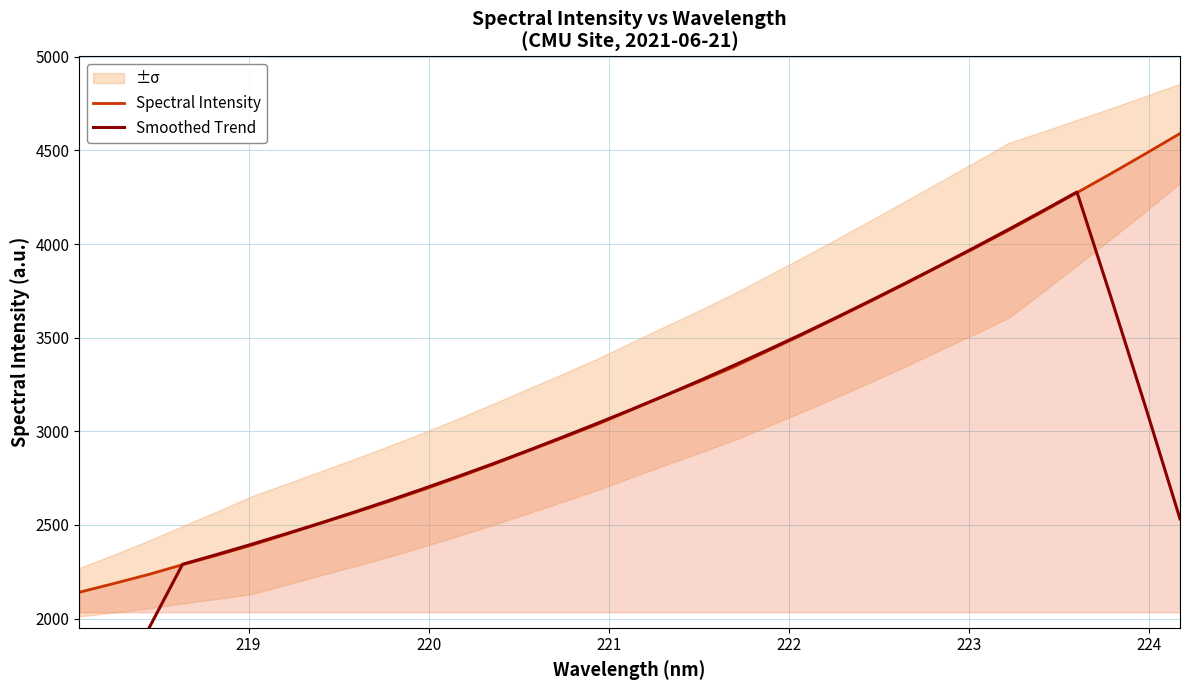

Which series has the largest range (max minus min)?

Smoothed Trend